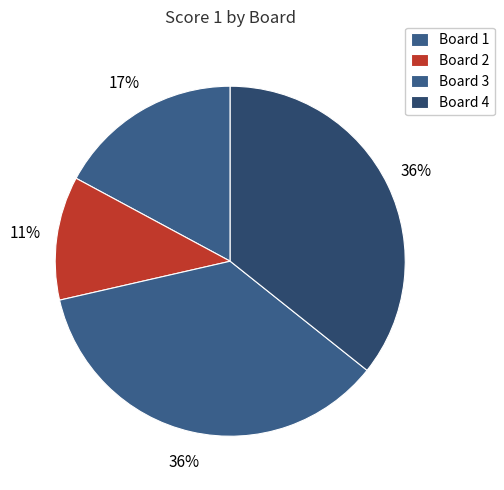

Do Board 1 and Board 3 together represent more than half of the pie?

Yes